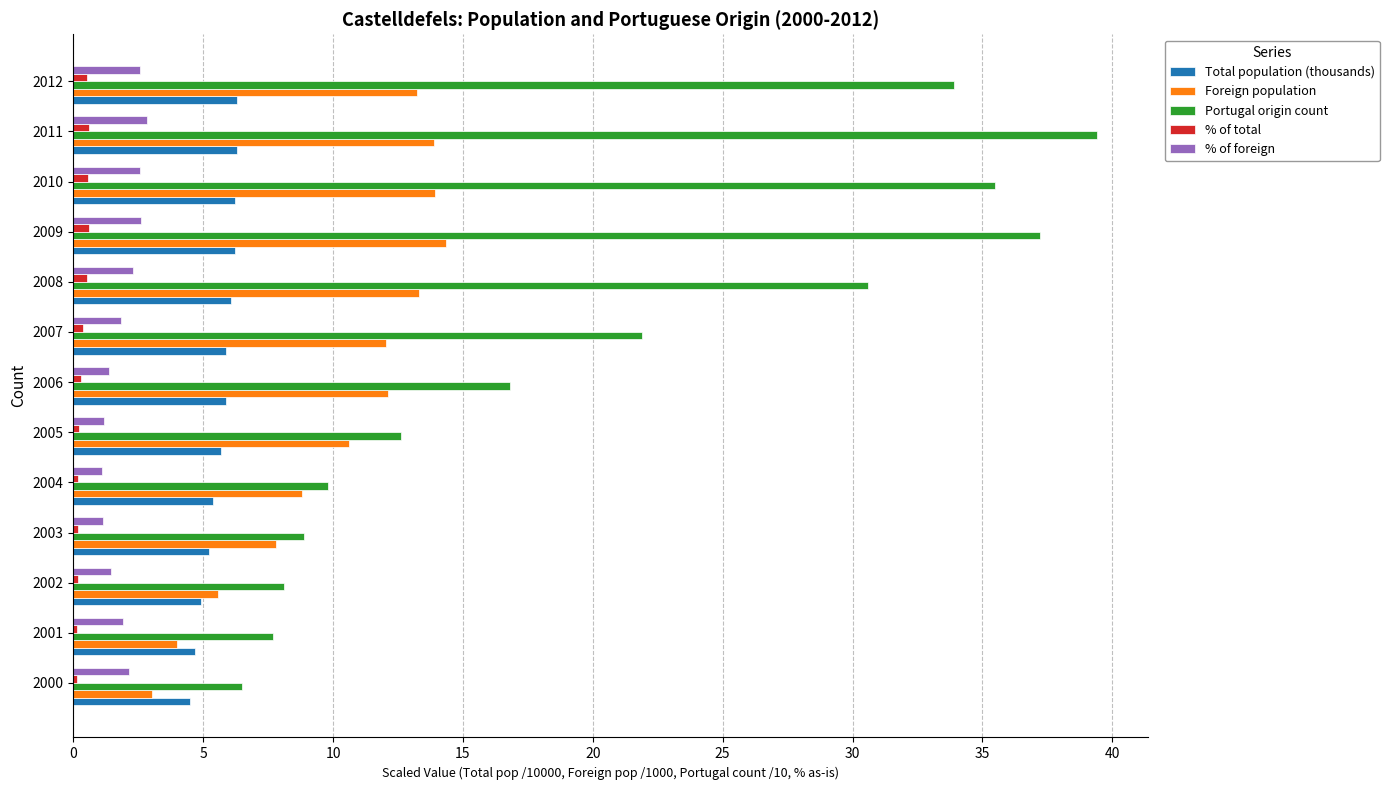

What are all the series names shown in the legend?

Total population (thousands), Foreign population, Portugal origin count, % of total, % of foreign